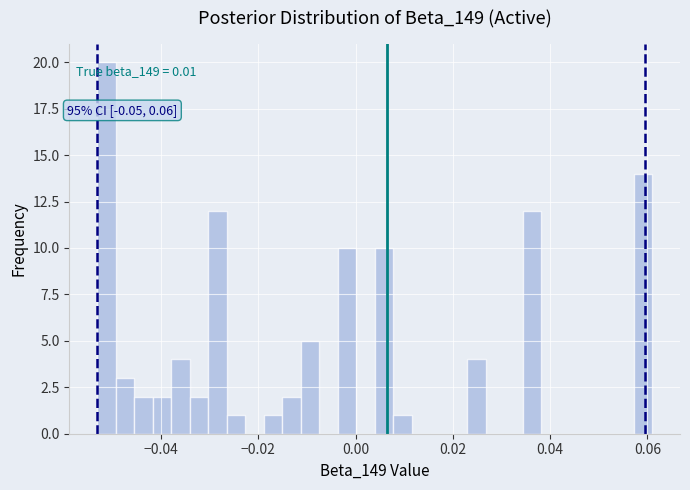

Around what value on the x-axis is the tallest bar? Give the approximate position of its centre, as read against the axis.

-0.052